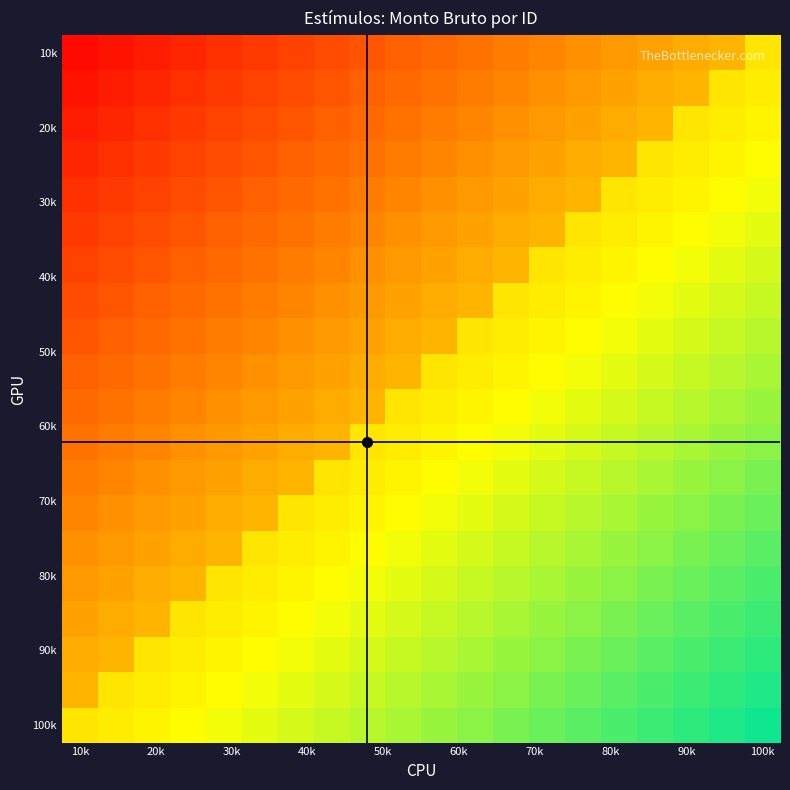

How many data points does each series have?

20